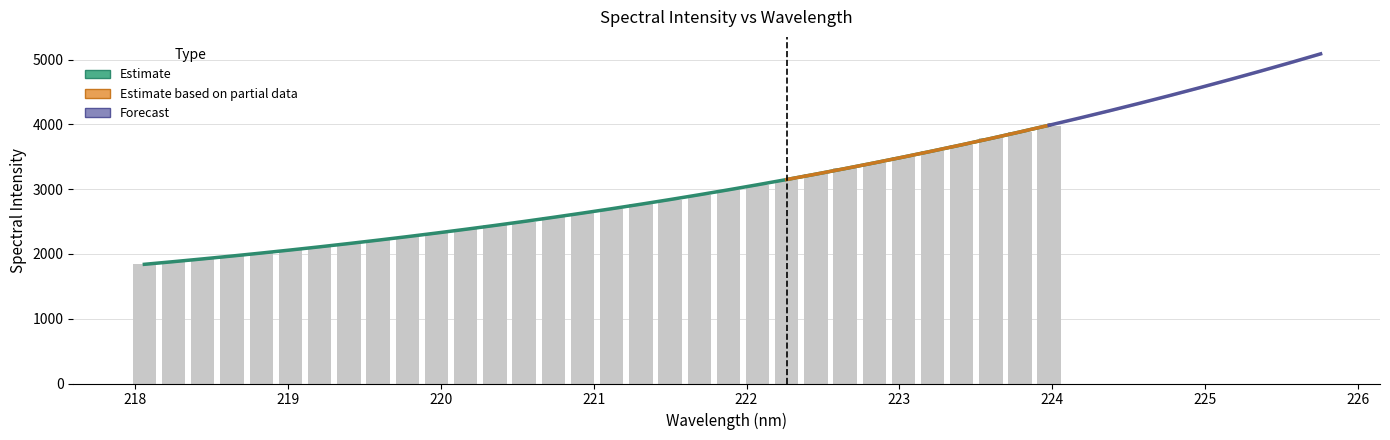

What is the minimum value shown in the chart?

1840.3